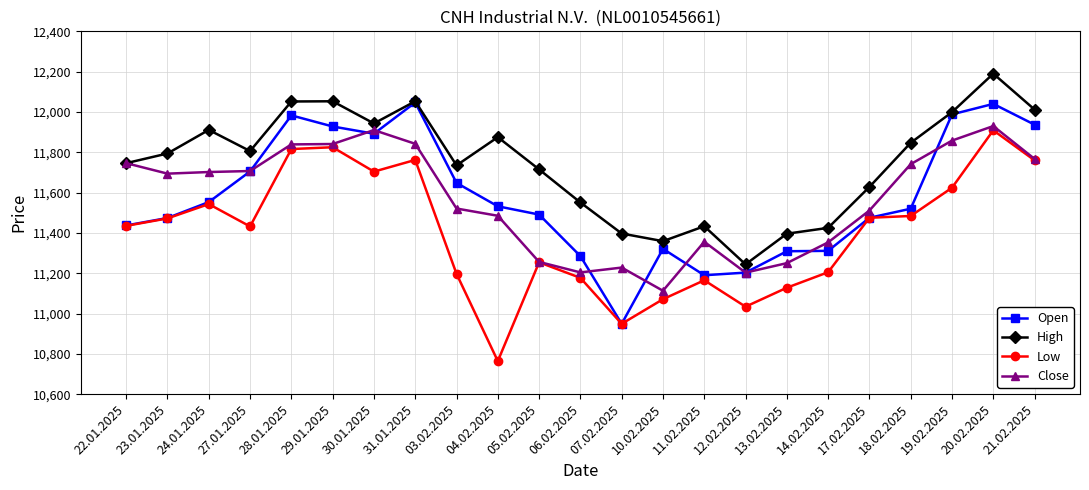

Count the number of data series in this chart.

4